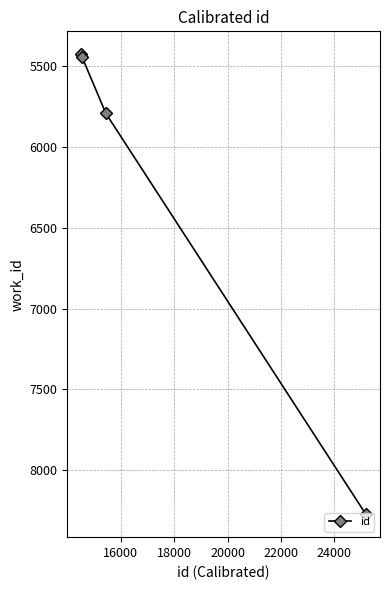

What is the sum of all values?

24931